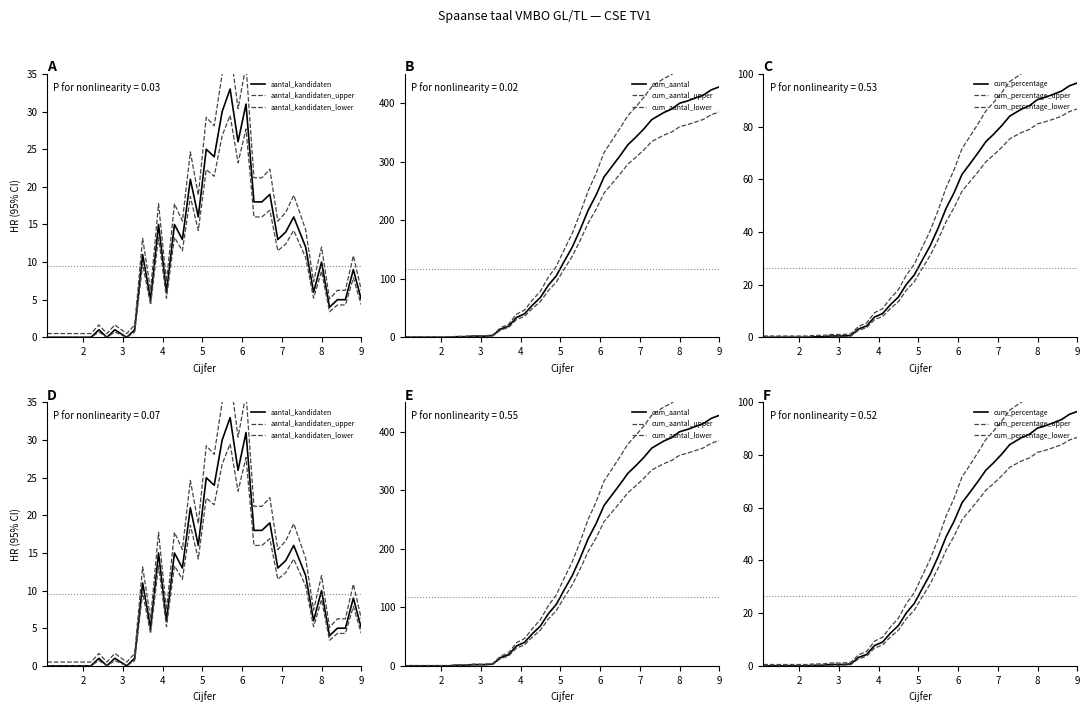

Which series has the largest total across all categories?

cum_aantal